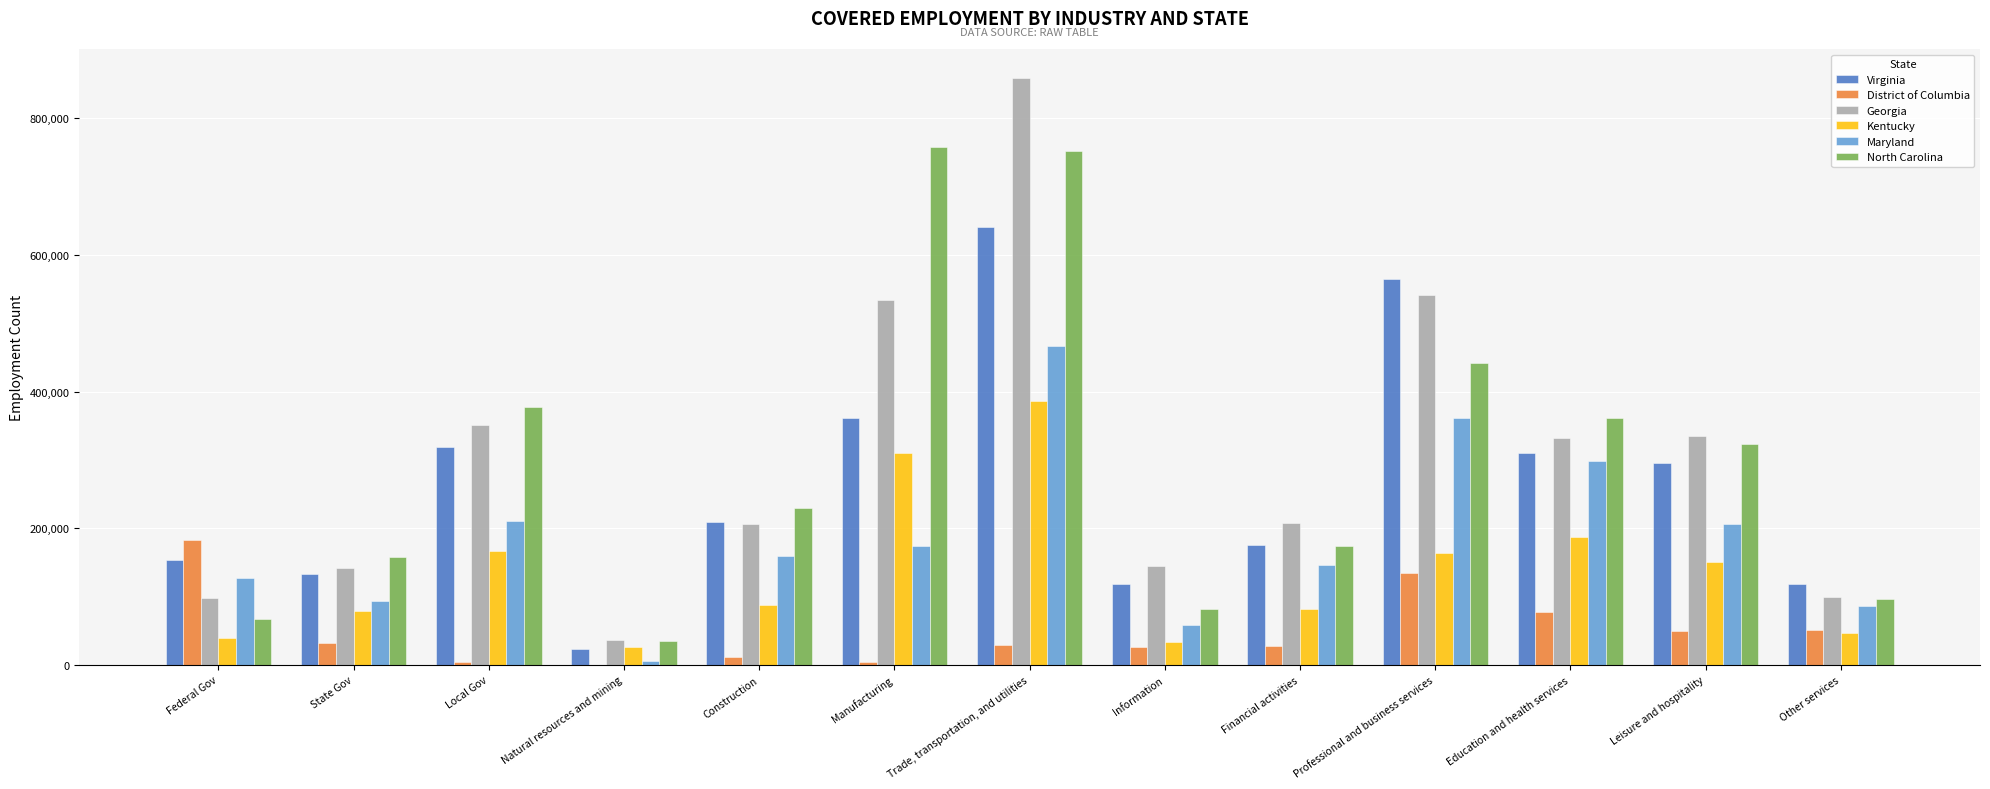

What is the spread (max minus min) of values at Leisure and hospitality?

285424